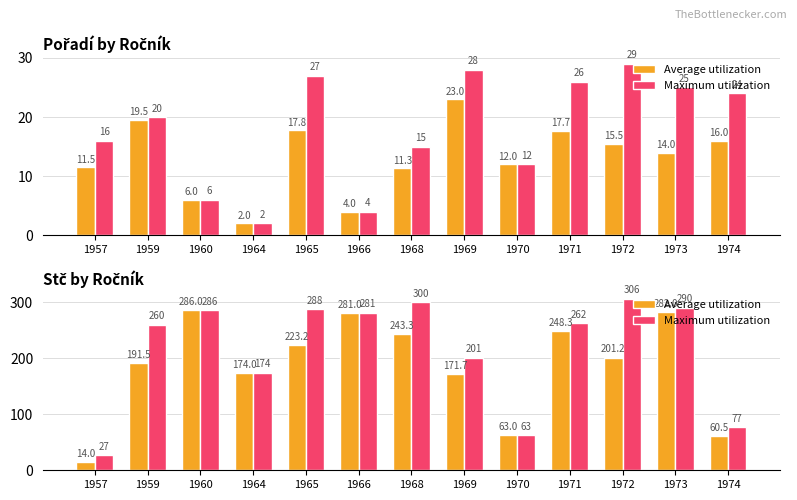

Where does the Average utilization series first go above 201?

1960